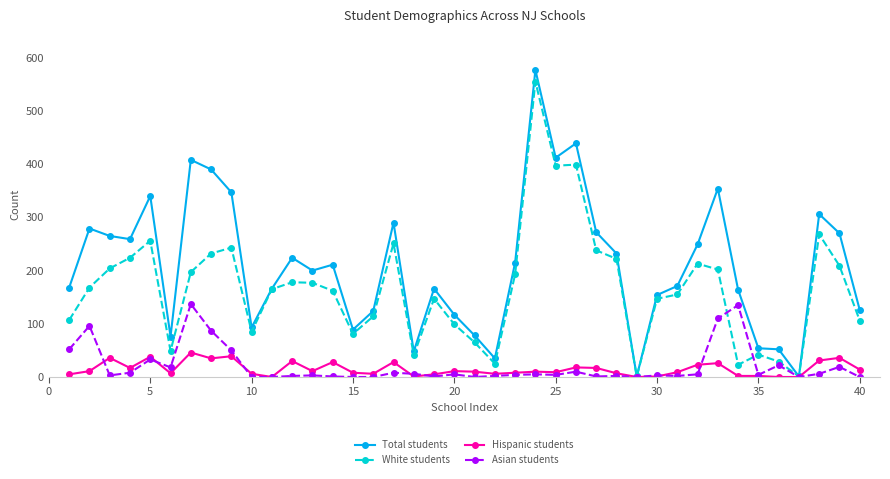

Which series has the largest range (max minus min)?

Total students